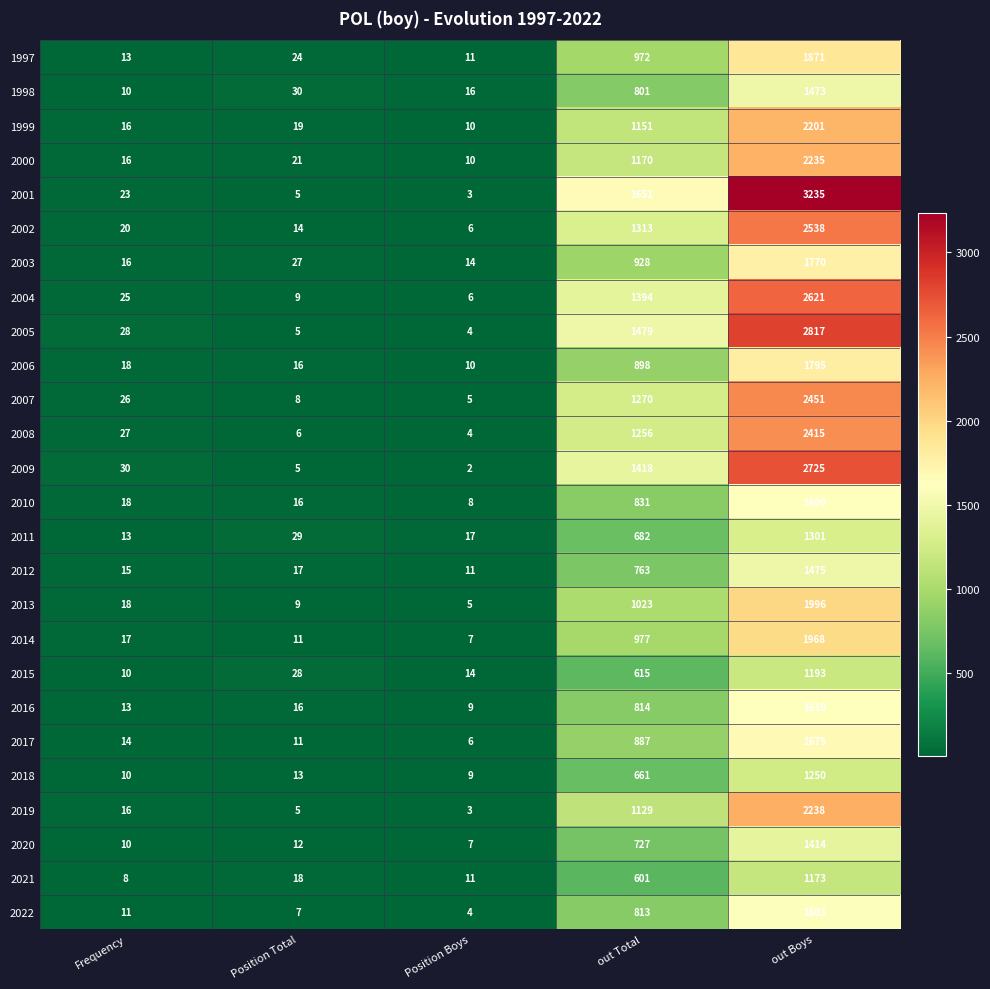

At which category is the sum across all series the highest?

out Boys